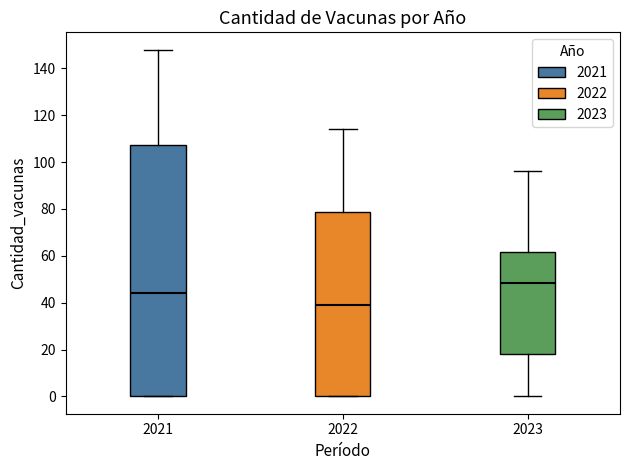

Reading left to right, transcribe this box plot: for each box, give where its median line is, the range the box spans, and where its two whiskers end, as read against the y-axis. The values are not printed on the chart, so give them approximately, as read against the axis.

2021: median 44, box 0 to 108, whiskers 0 to 148
2022: median 40, box 0 to 78, whiskers 0 to 114
2023: median 48, box 18 to 62, whiskers 0 to 96